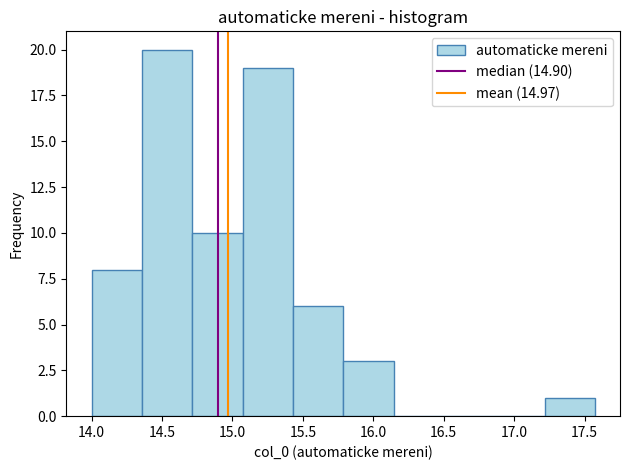

Over which range of the x-axis is the bar tallest?

14.35 to 14.70